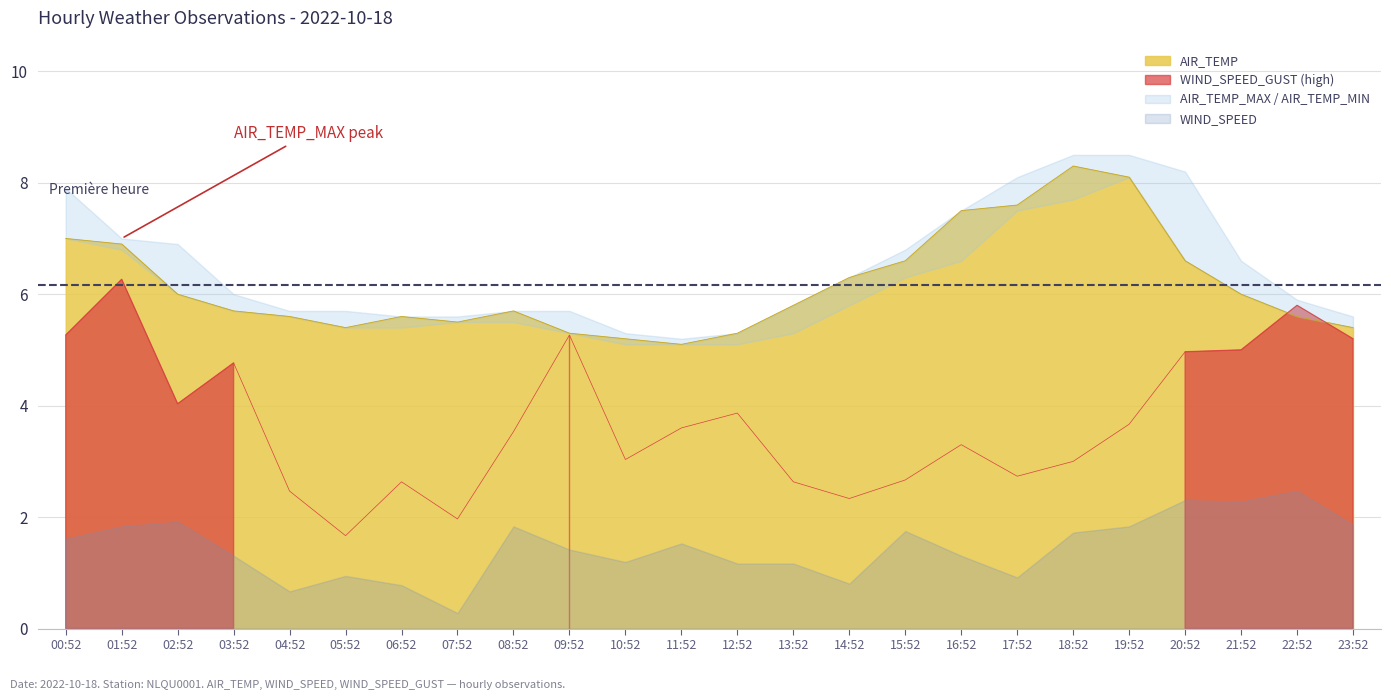

How many data points does each series have?

24